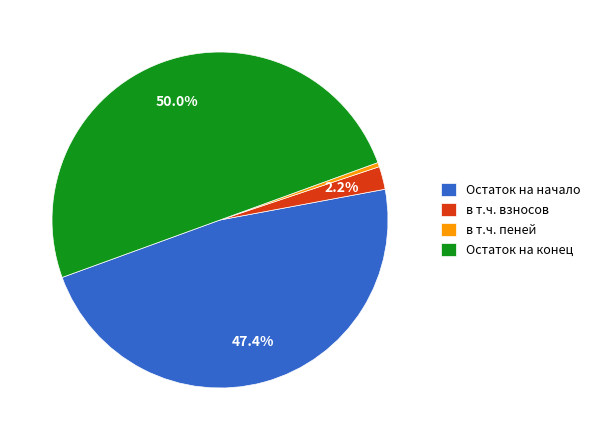

How many slices are in this pie chart?

4